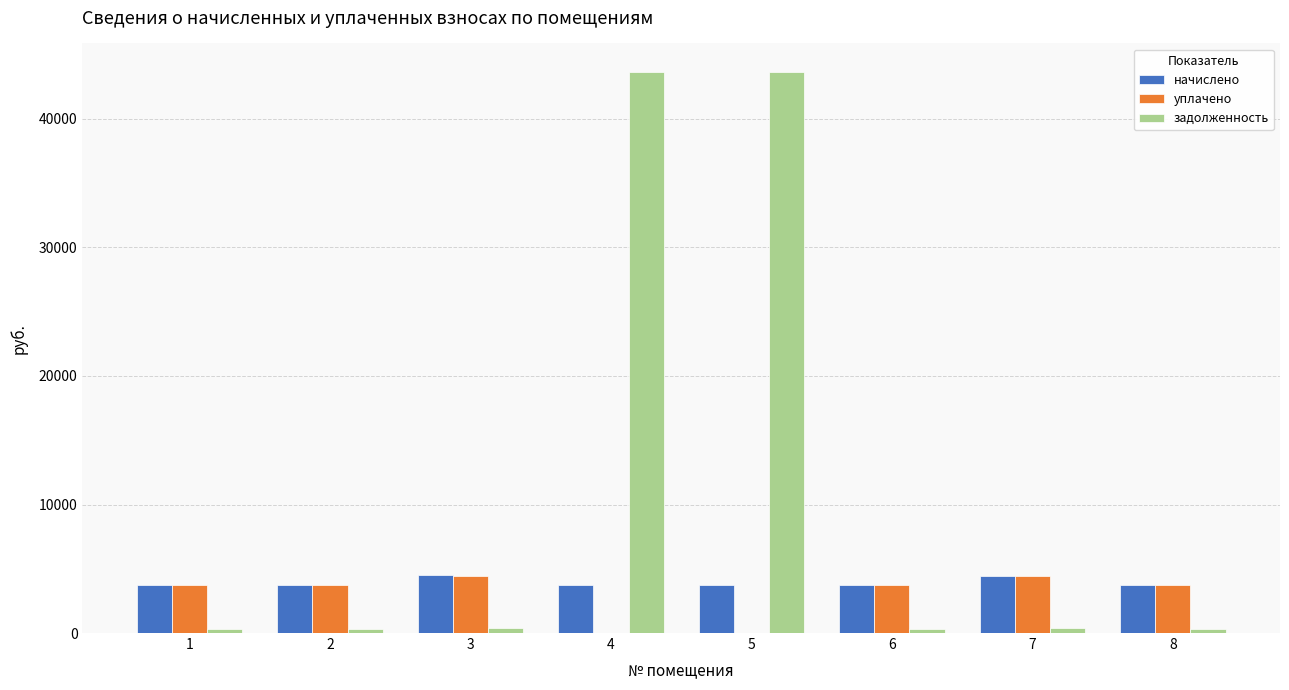

What is the greatest value displayed?

43689.2